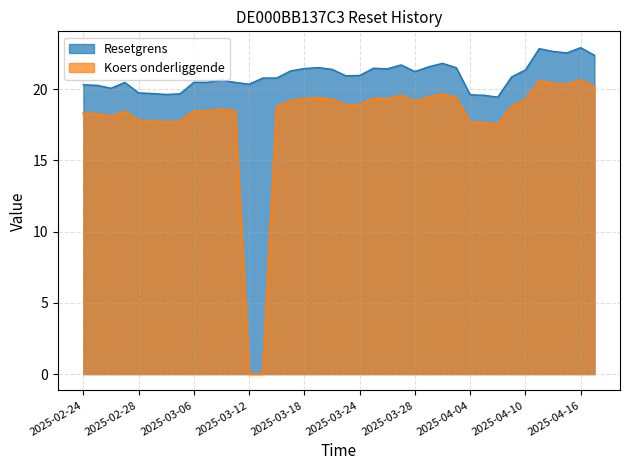

What is the sum of all Resetgrens values?

796.6